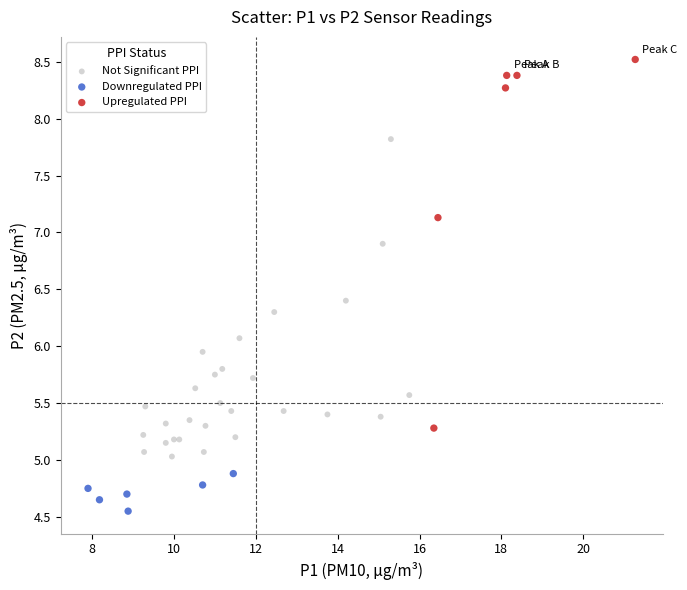

Which series has the widest spread of Y values?

Upregulated PPI